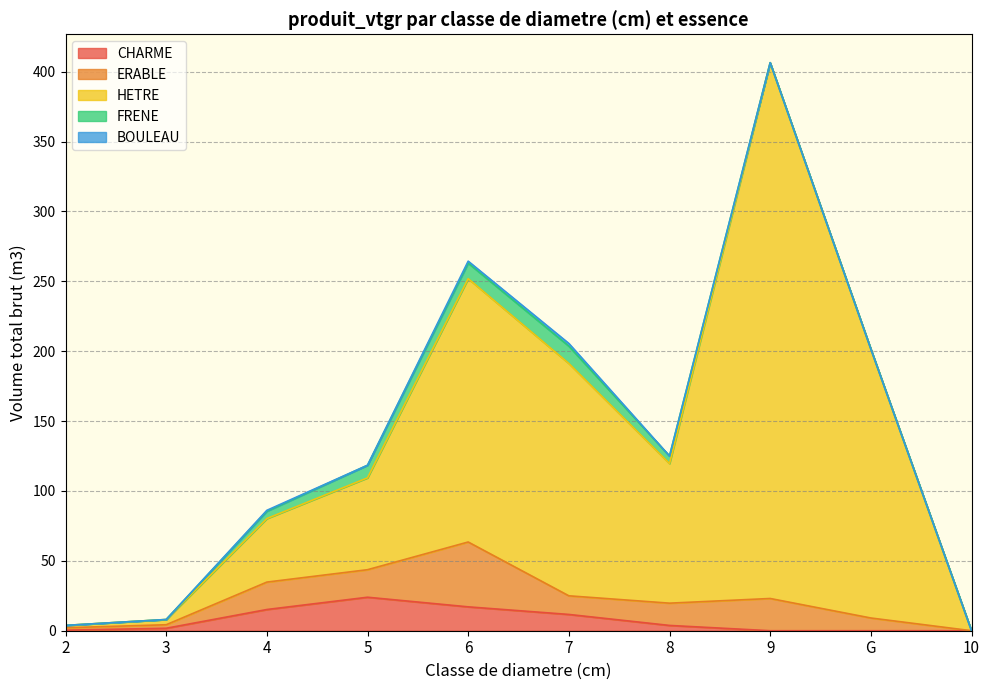

At which category is the sum across all series the highest?

9